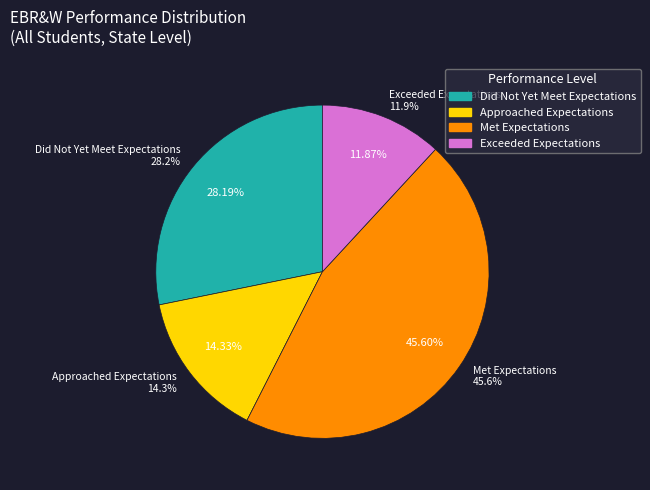

To the nearest percent, what is the combined percentage of Exceeded Expectations and Approached Expectations?

26%